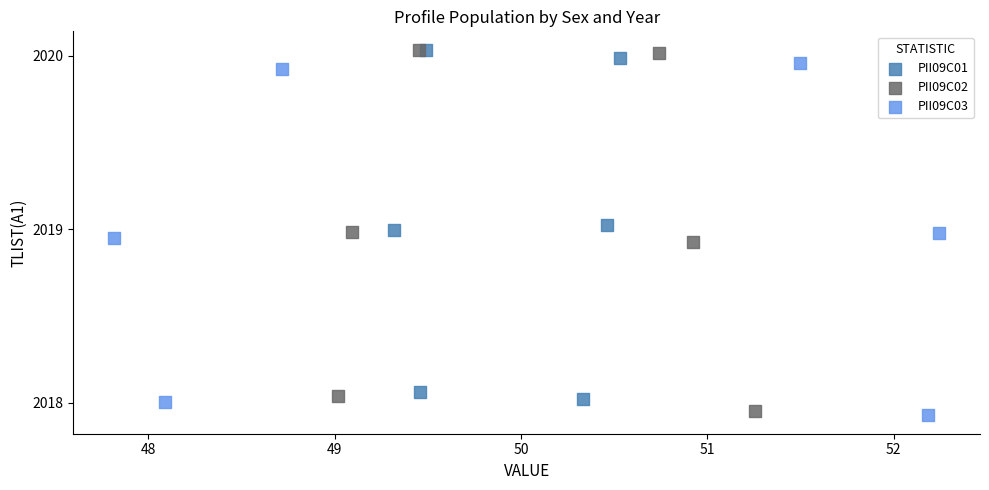

What are all the series names shown in the legend?

PII09C01, PII09C02, PII09C03